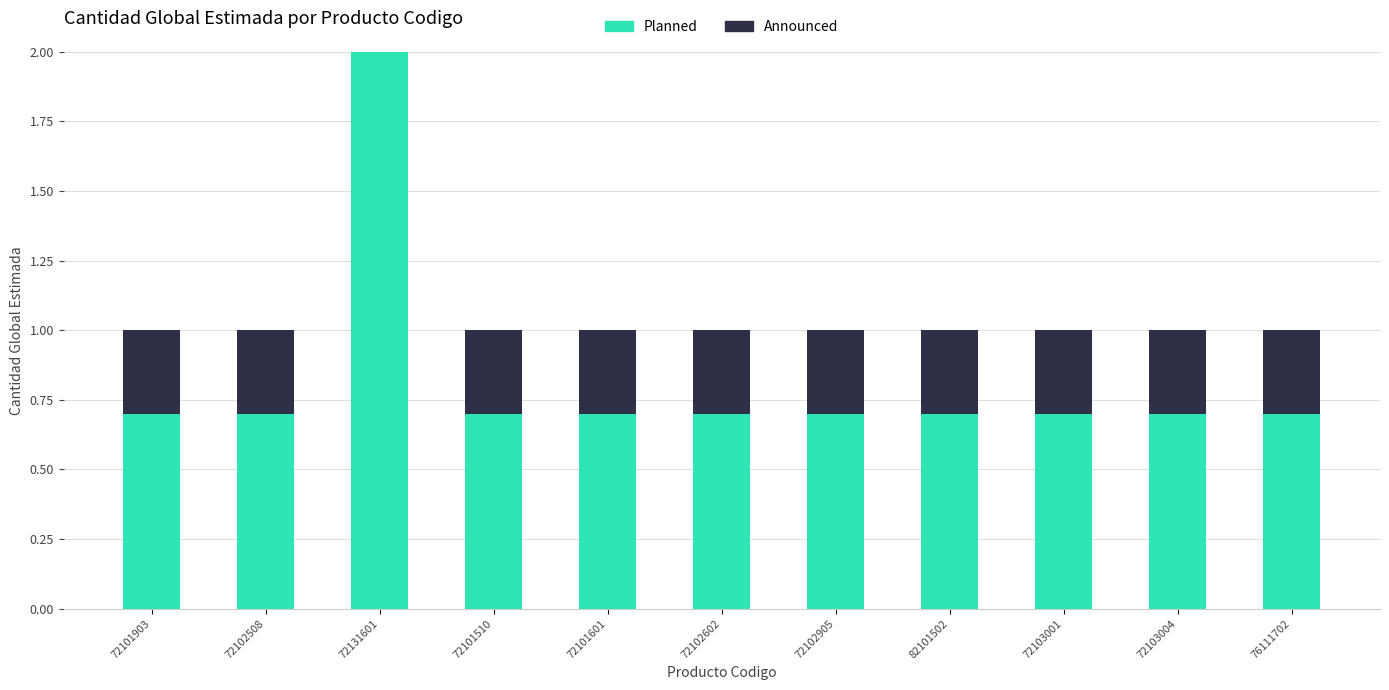

Reading right to left, what are all the values shown in this chart?

Planned: 76111702=0.7	72103004=0.7	72103001=0.7	82101502=0.7	72102905=0.7	72102602=0.7	72101601=0.7	72101510=0.7	72131601=3.5	72102508=0.7	72101903=0.7
Announced: 76111702=0.3	72103004=0.3	72103001=0.3	82101502=0.3	72102905=0.3	72102602=0.3	72101601=0.3	72101510=0.3	72131601=1.5	72102508=0.3	72101903=0.3